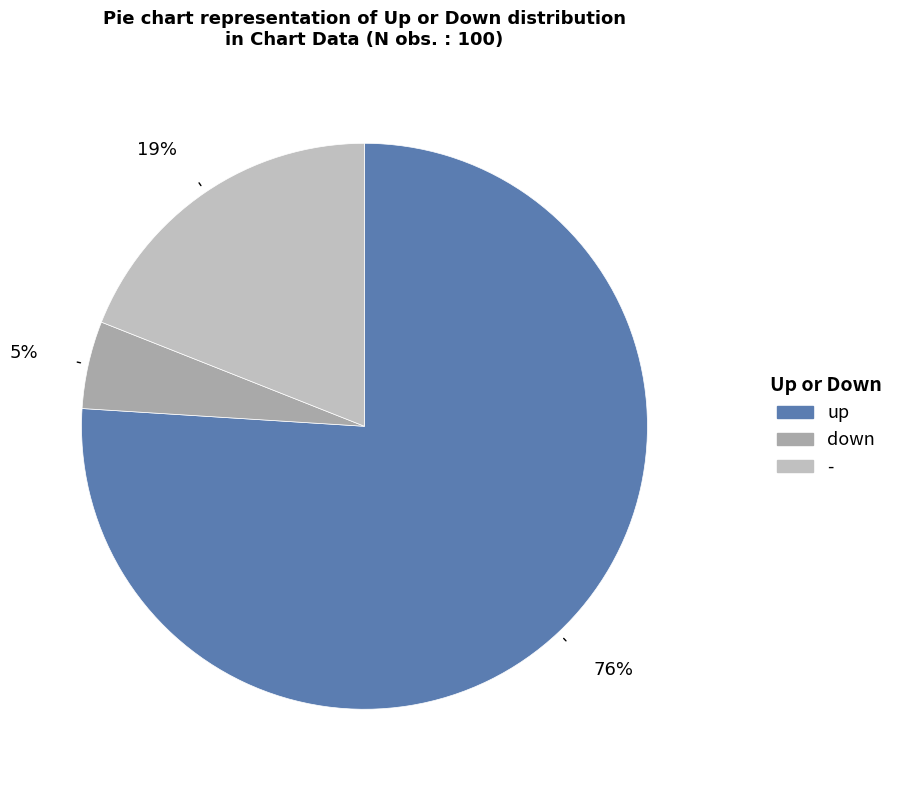

Rank the categories by value from highest to lowest.

up, -, down